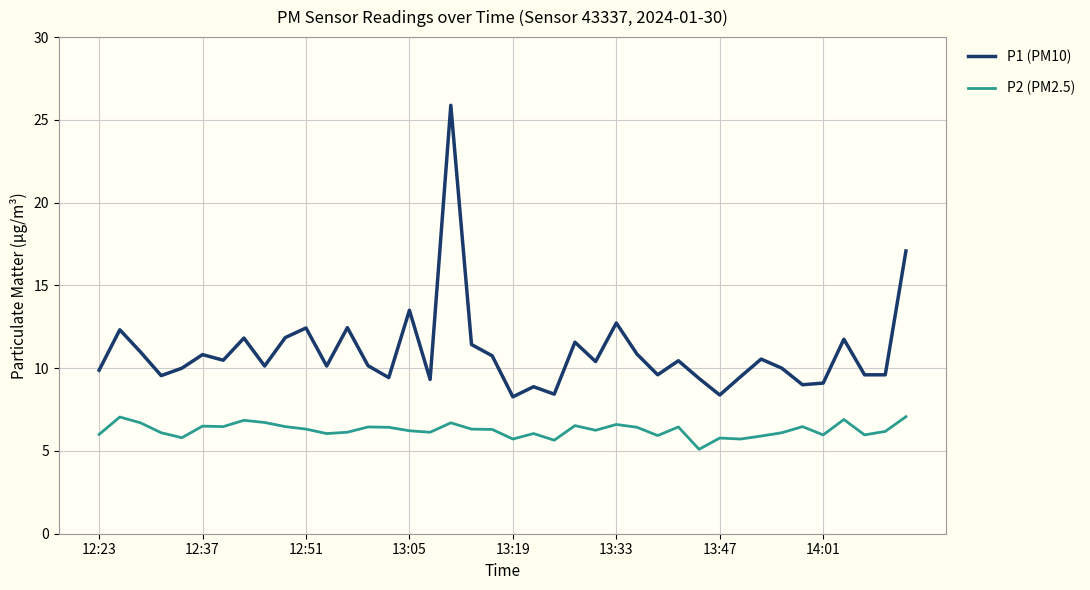

True or false: P1 (PM10) and P2 (PM2.5) intersect in this chart.

False